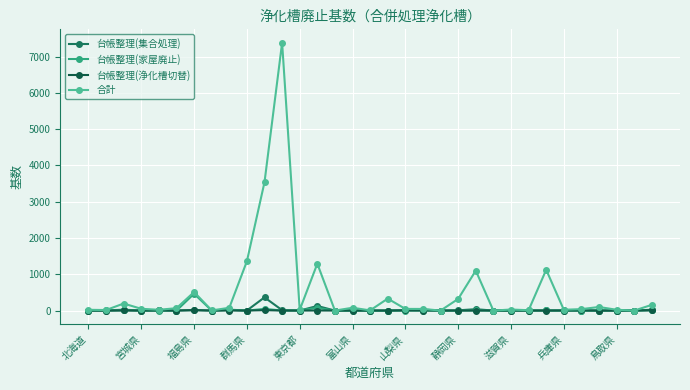

Which series has the largest range (max minus min)?

合計